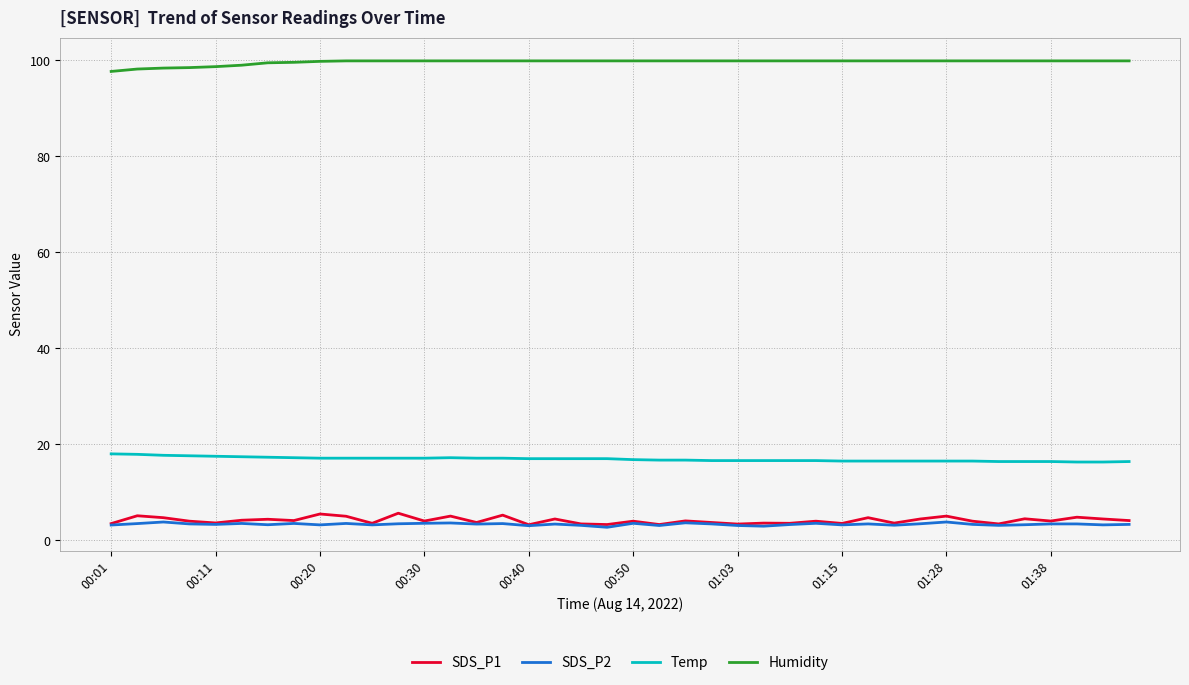

Which series has the largest total across all categories?

Humidity